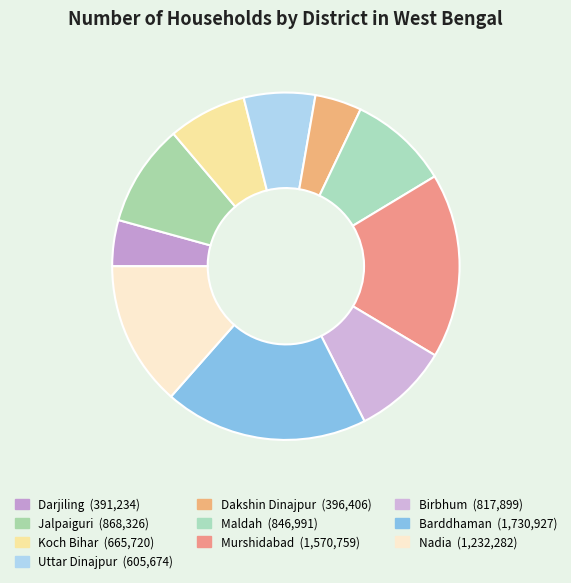

Does any single category account for the majority?

No